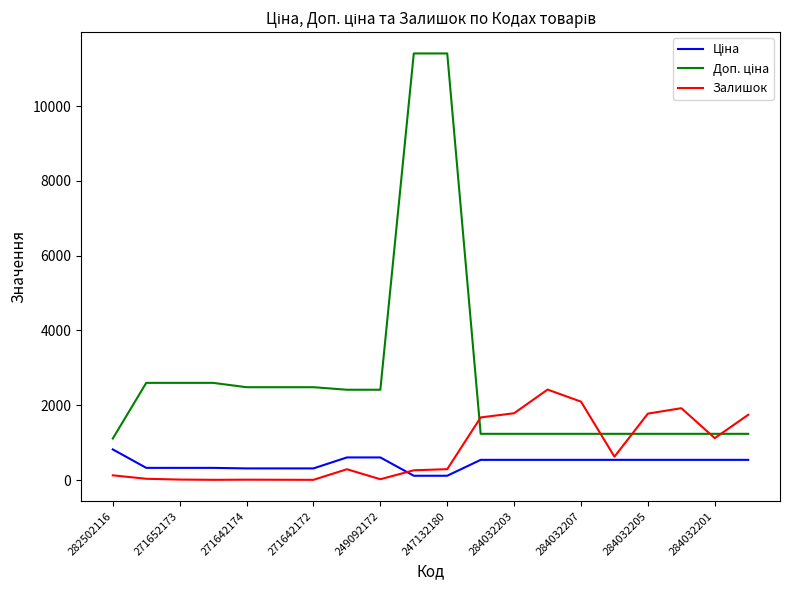

What is the greatest value displayed?

11410.0